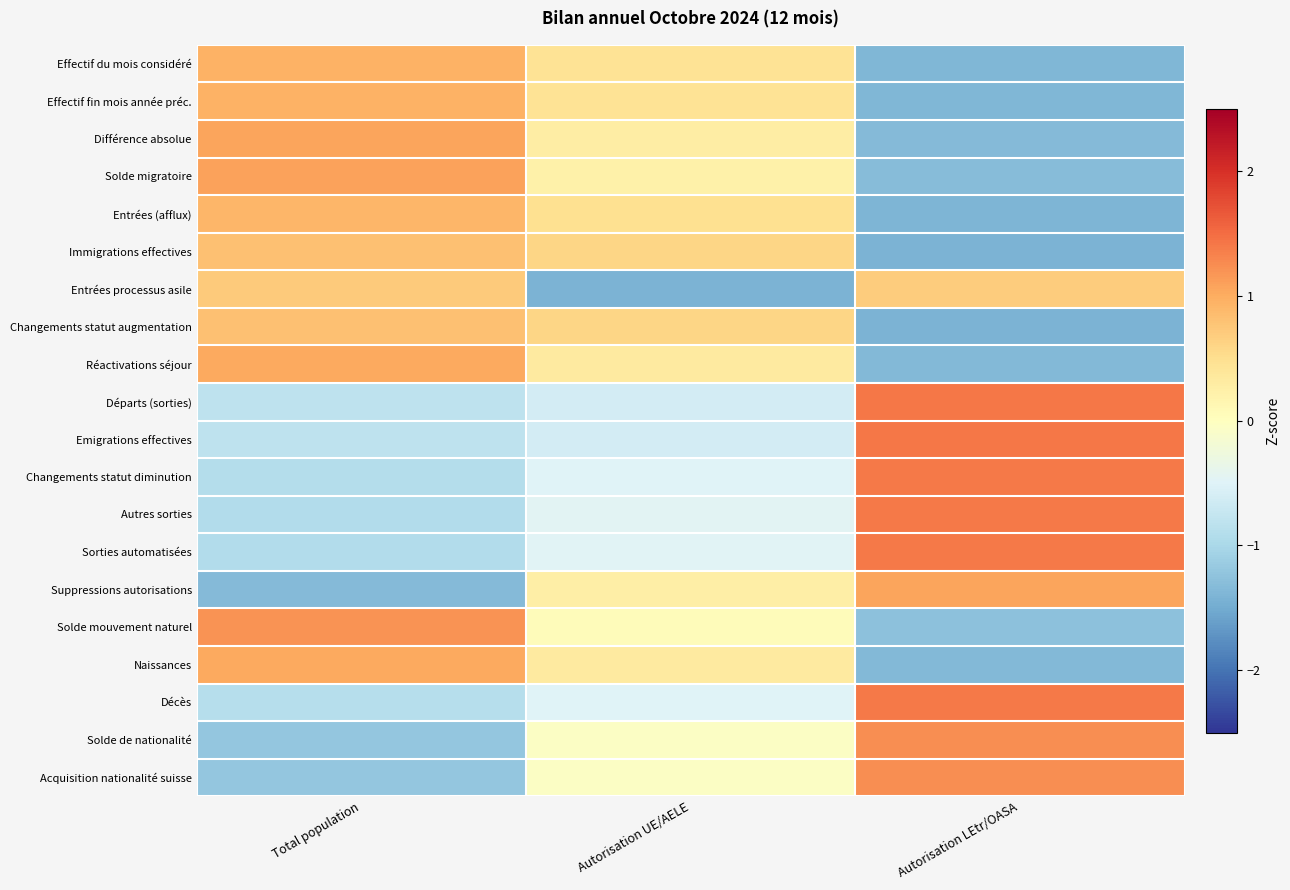

Between Total population and Autorisation LEtr/OASA, which is larger?

Total population